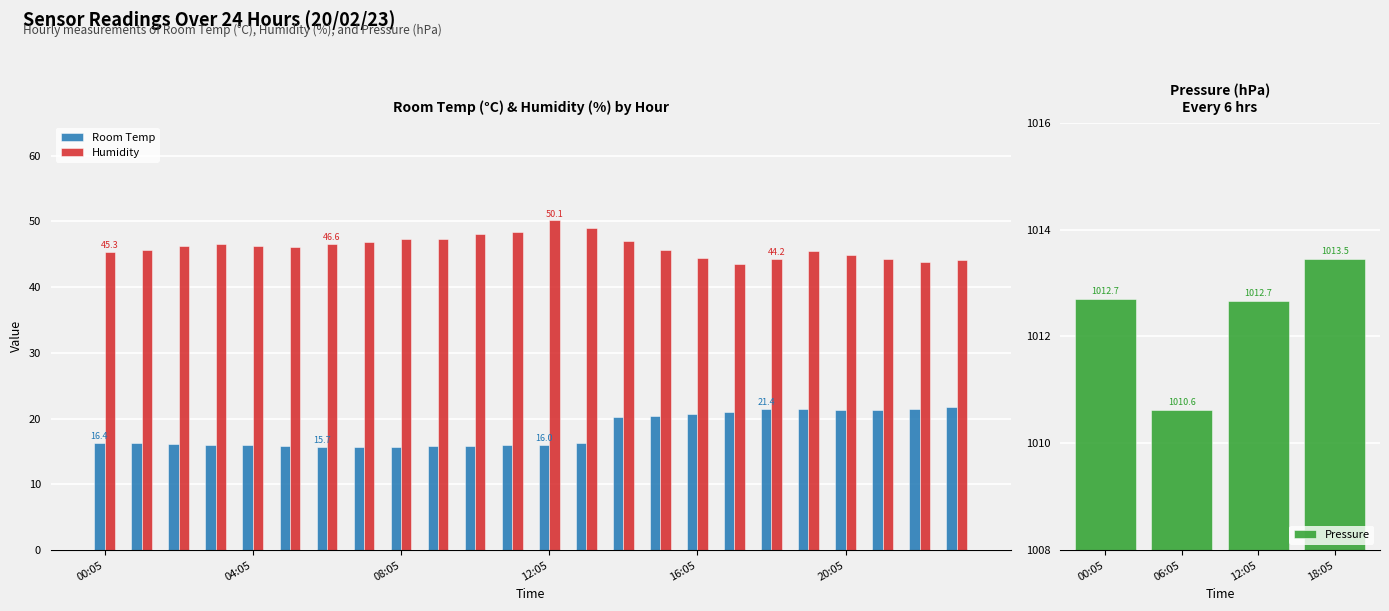

At which category is the sum across all series the highest?

14:05